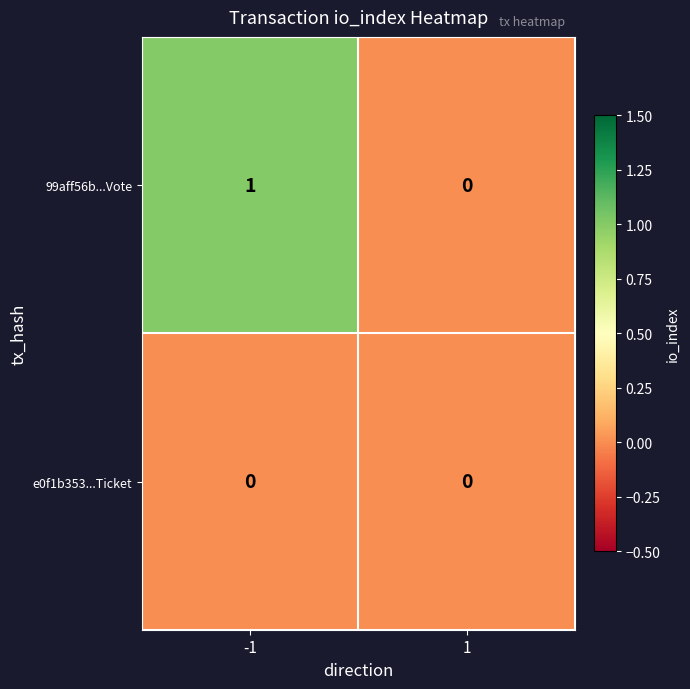

Between -1 and 1, which series saw the biggest shift?

99aff56b...Vote